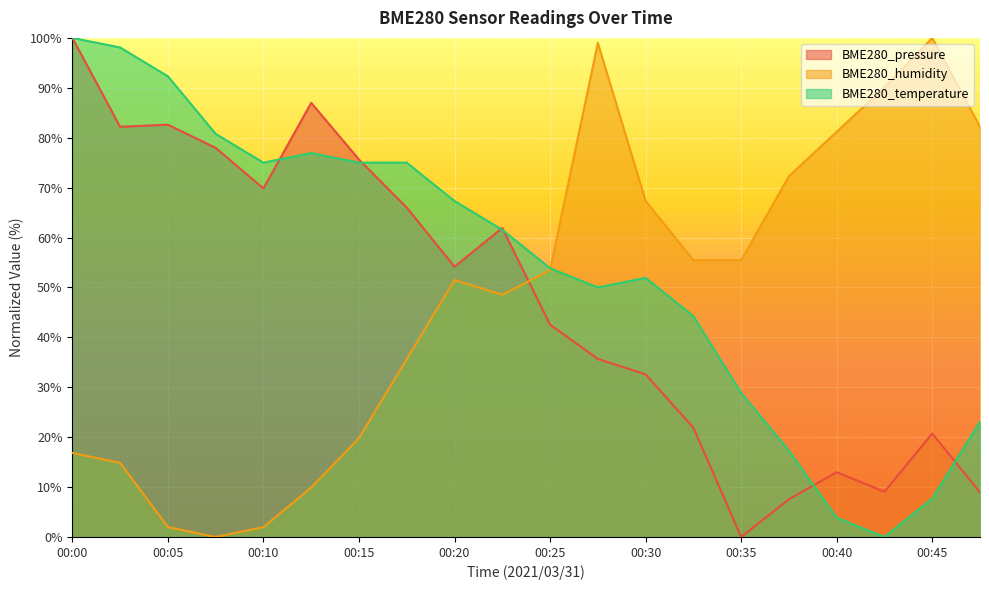

Which series changed the most between 00:12 and 00:20?

BME280_humidity